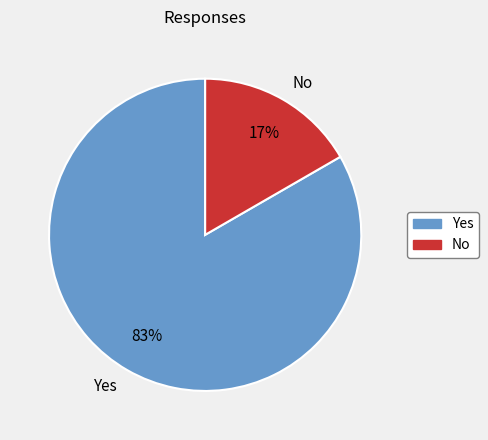

How many segments does this pie chart have?

2